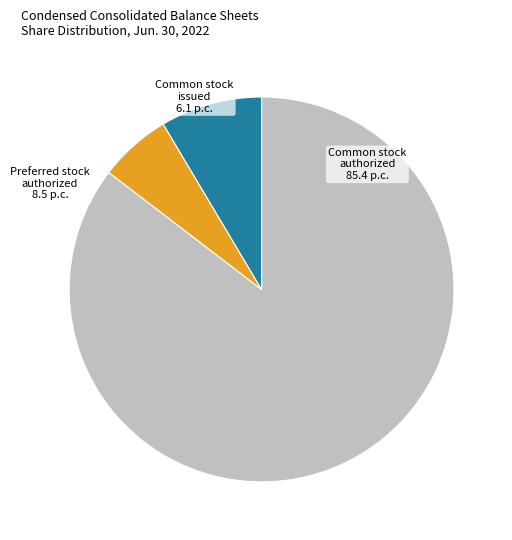

Is there a majority slice in this chart?

Yes